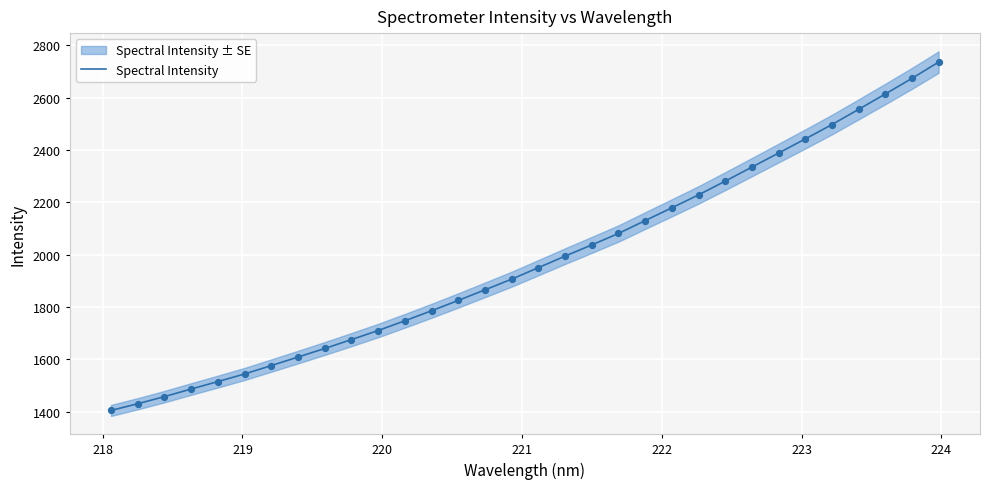

What is the maximum value for Spectral Intensity?

2735.4